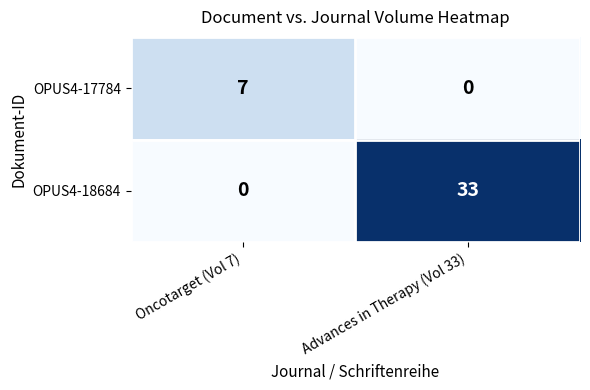

What is the sum of the OPUS4-17784 values at Oncotarget (Vol 7) and Advances in Therapy (Vol 33)?

7